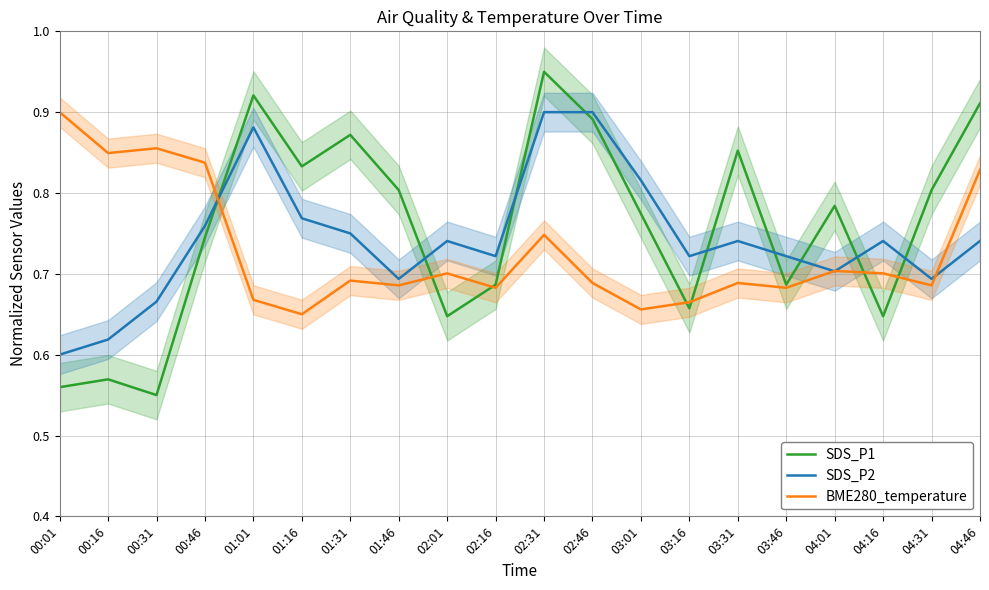

True or false: SDS_P1 has a value of 1.2 at 01:16.

False